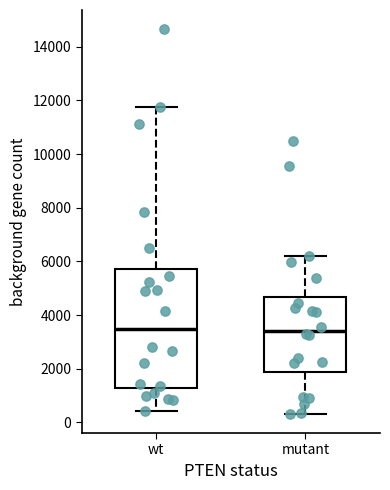

Where does the median line of the box for wt sit on the y-axis? The values are not printed on the chart, so give them approximately, as read against the axis.

3400